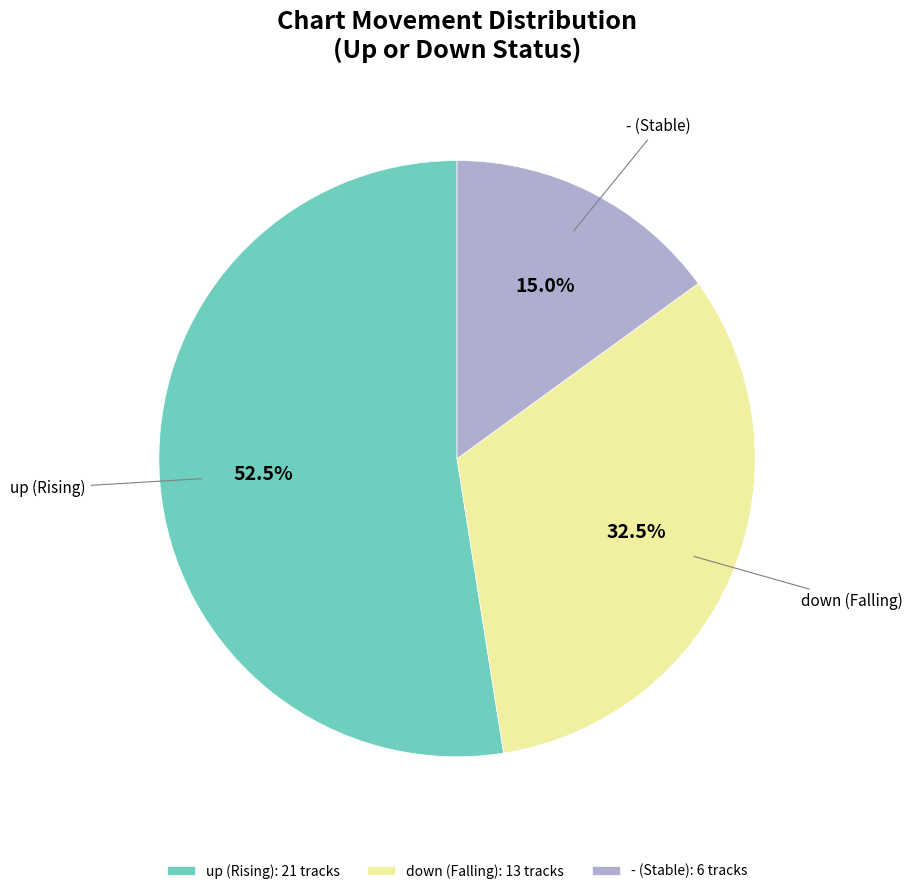

How much of the chart is everything except down?

67.5%